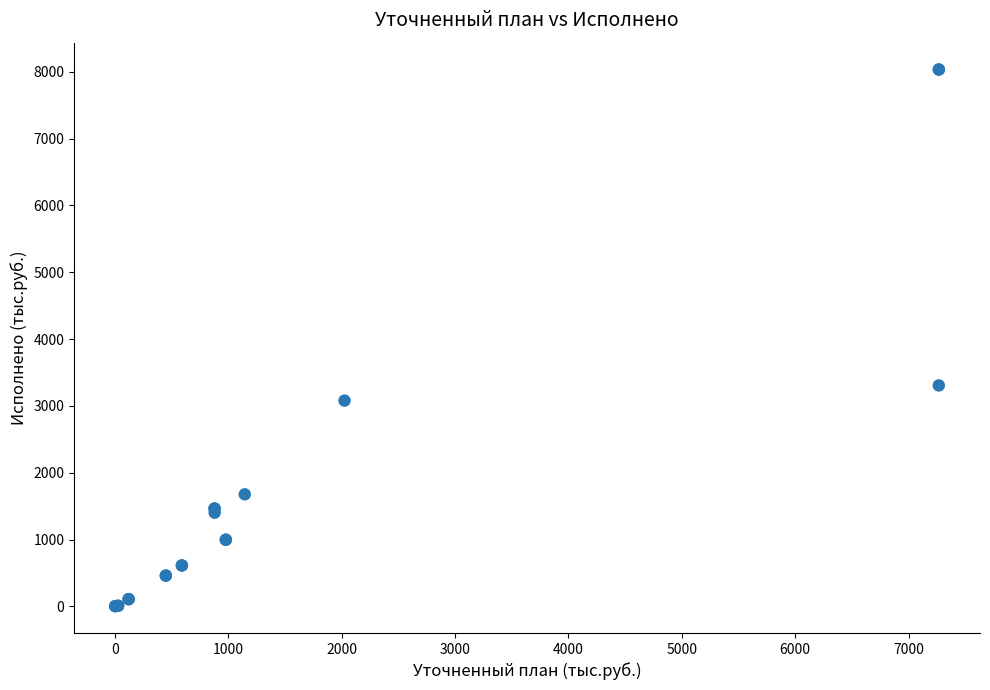

What Y value in the scatter plot is closest to 4018?

3306.3